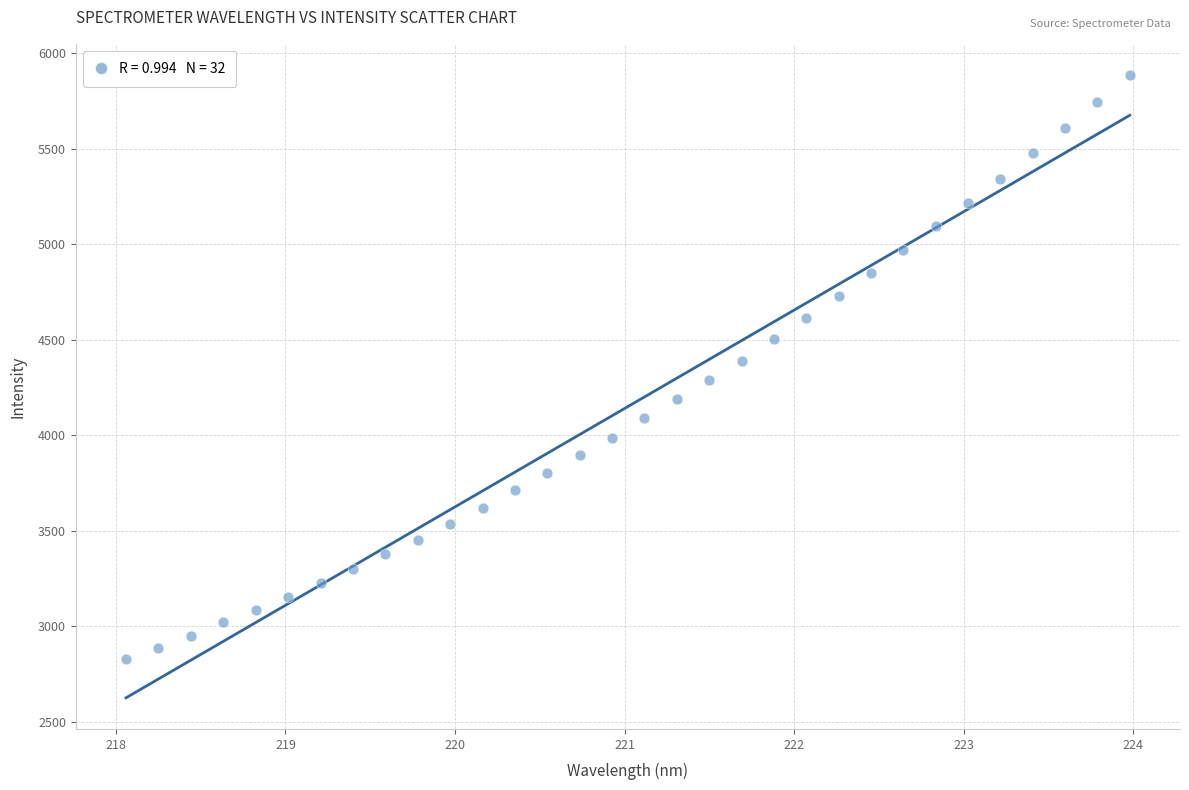

What is the range of X values (max minus min)?

5.9